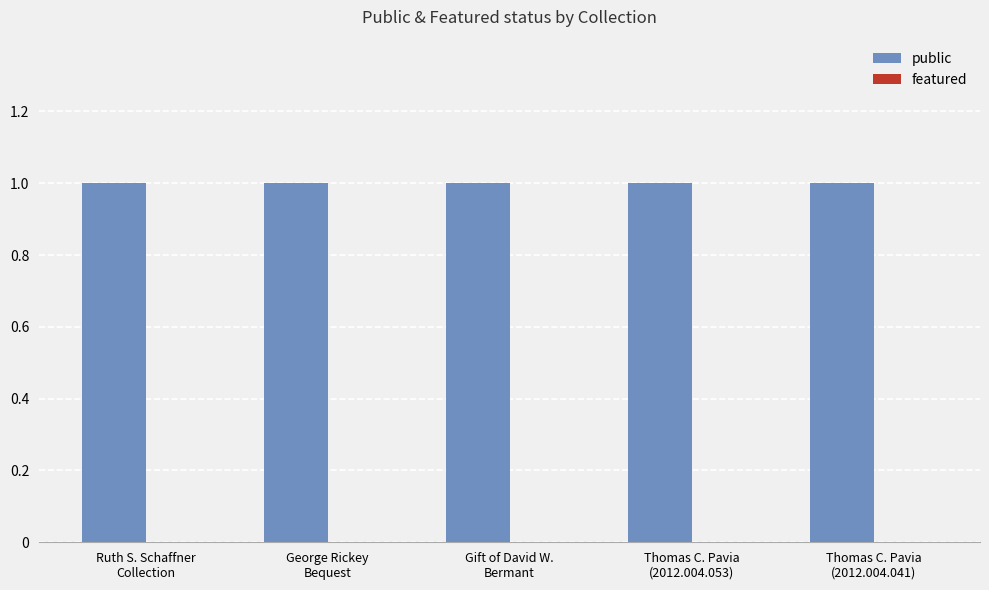

How many groups of bars are there?

5